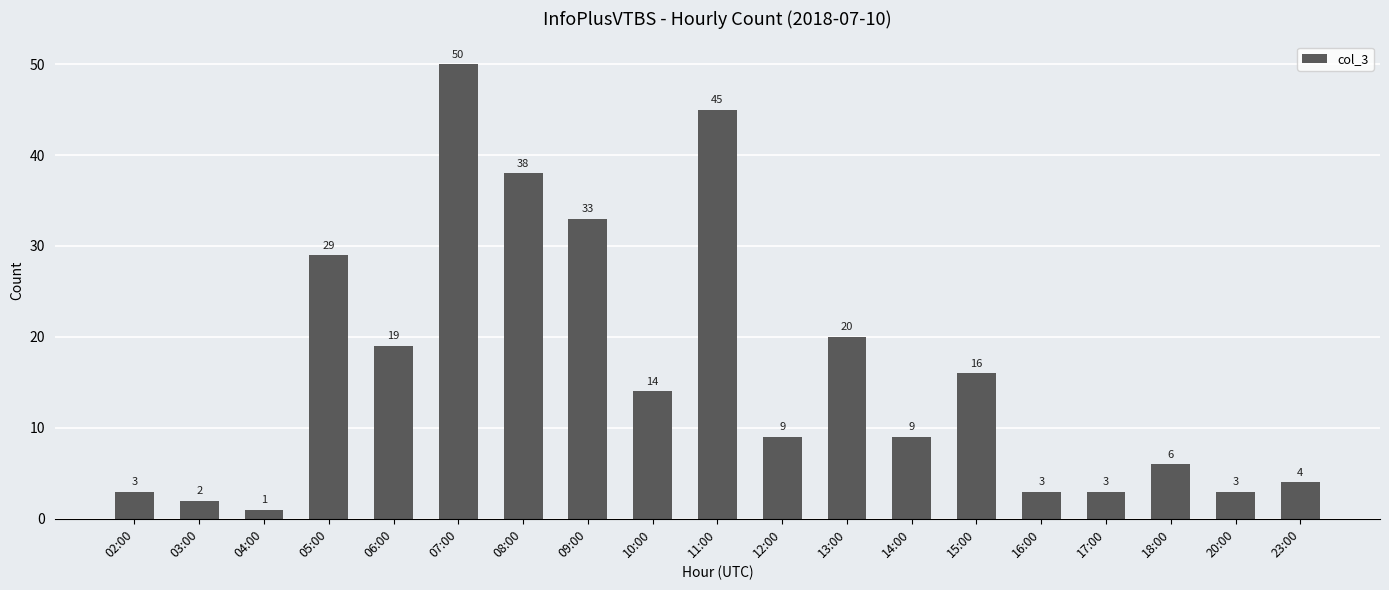

What is the label of the 15th bar from the left?

16:00